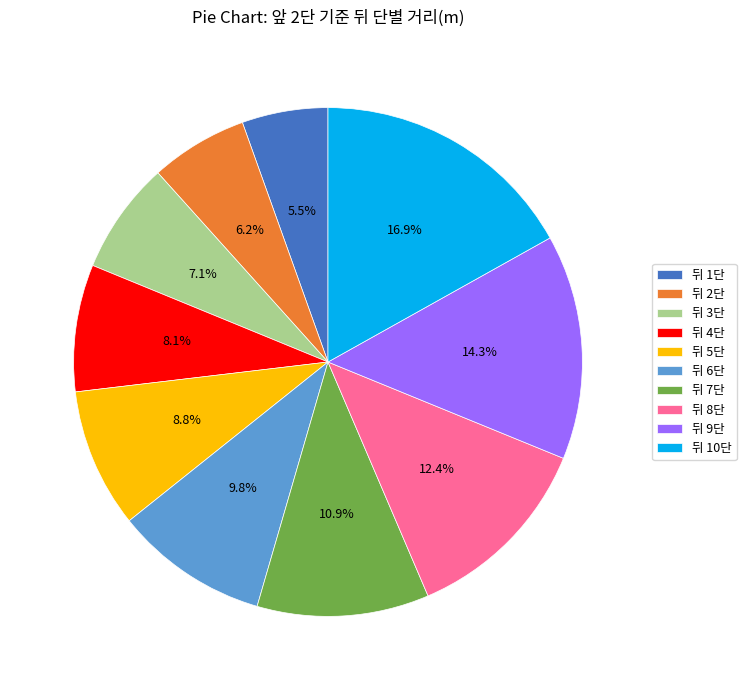

To the nearest percent, what is the difference between the 뒤 5단 and 뒤 3단 slice percentages?

2%